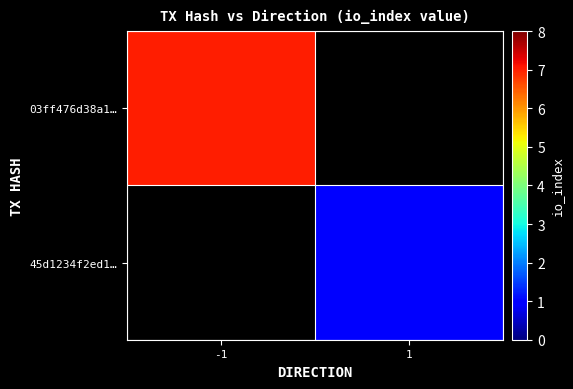

Read the 45d1234f2ed1… value at 1.

1.0